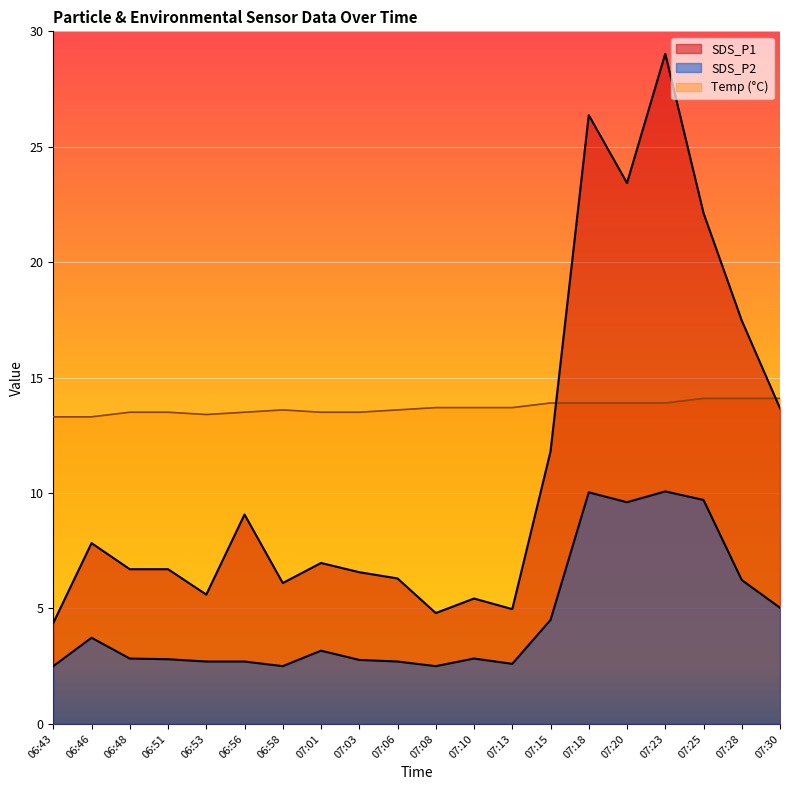

Does the chart display data point markers on the line(s)?

No